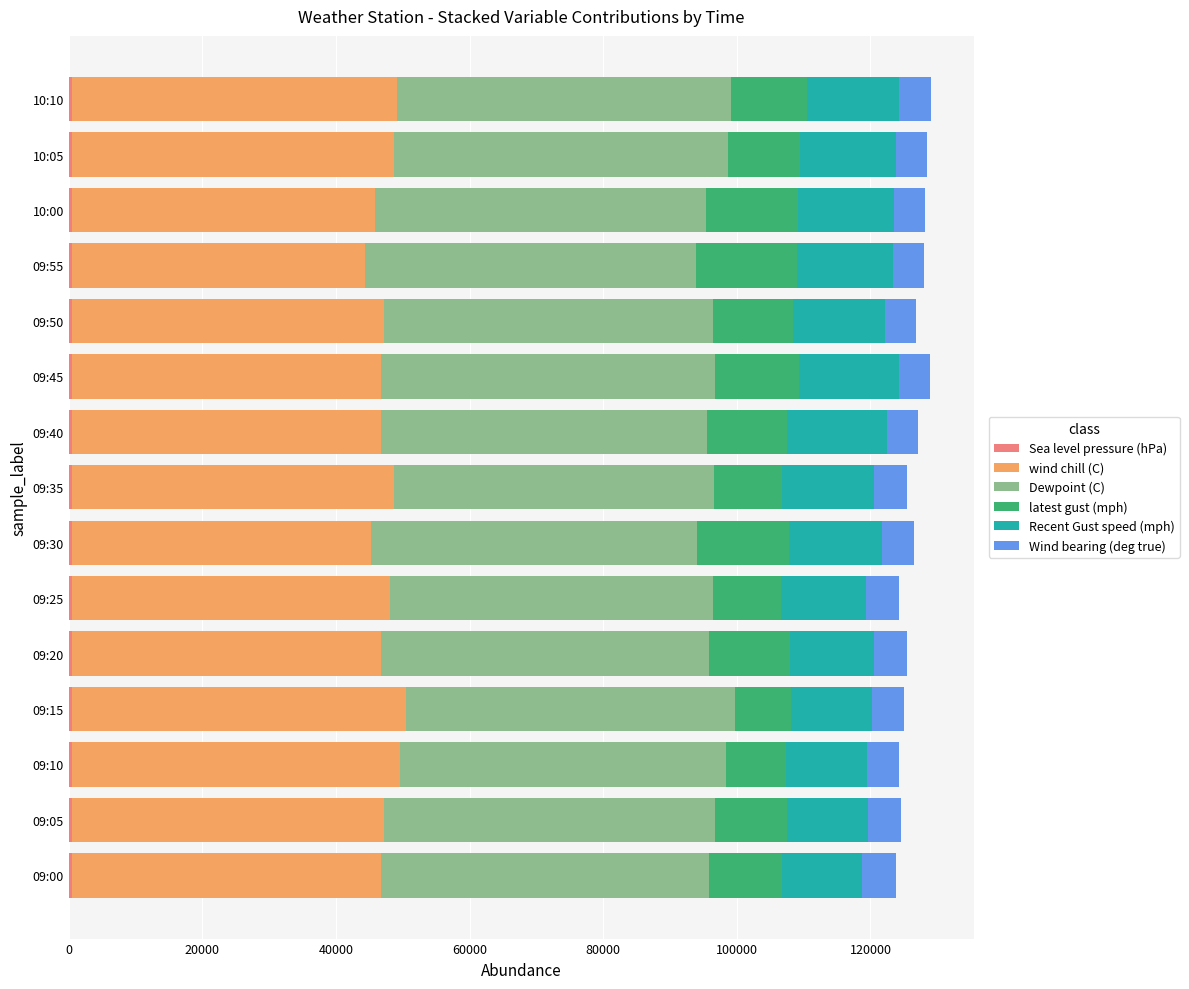

How many distinct data groups are displayed?

6